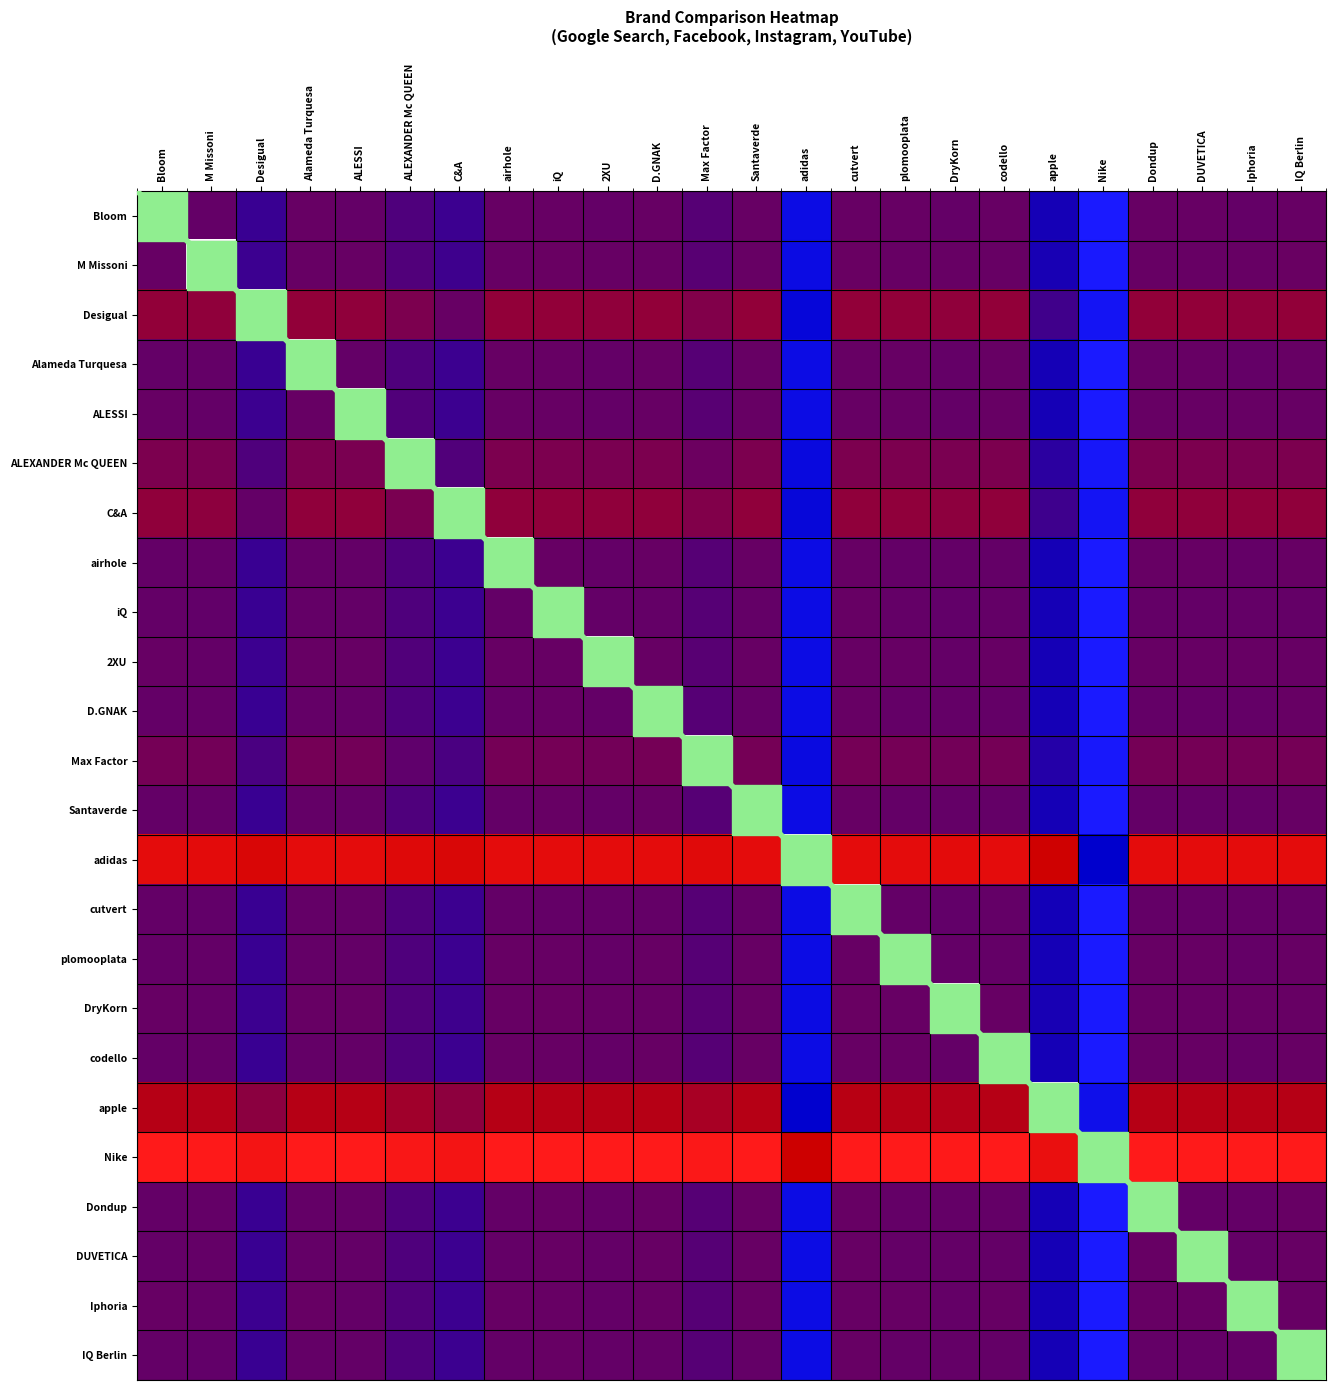

At Iphoria, list the series in order from smallest to largest.

cutvert, iQ, IQ Berlin, D.GNAK, Santaverde, Dondup, DUVETICA, airhole, plomooplata, codello, Alameda Turquesa, Bloom, ALESSI, 2XU, DryKorn, M Missoni, Max Factor, ALEXANDER Mc QUEEN, C&A, Desigual, apple, adidas, Nike, Iphoria